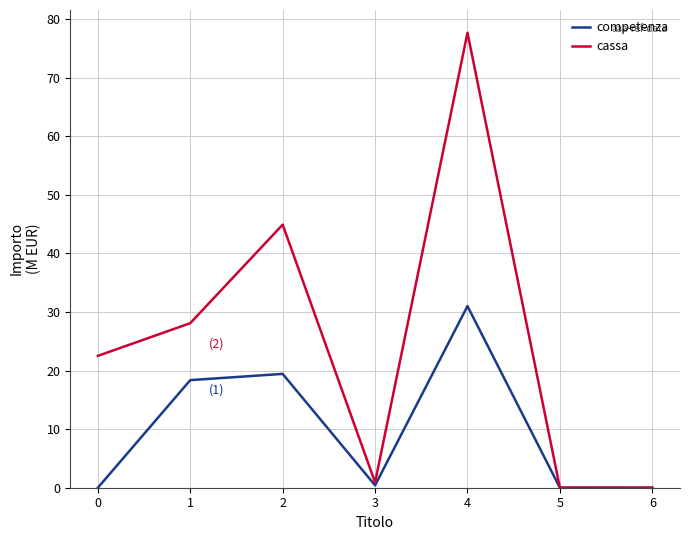

The cassa series shows 22.5 at 0. True or false?

True